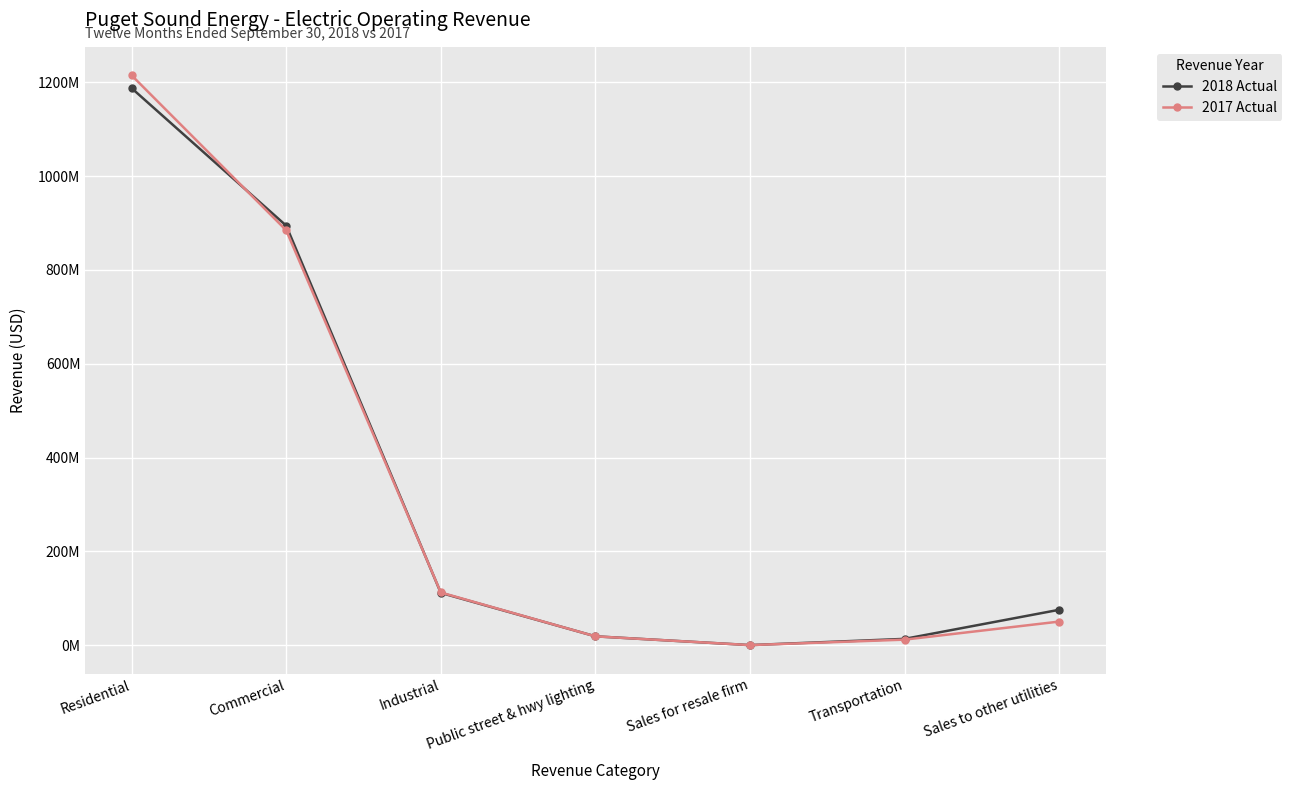

How many interior local valleys does the 2017 Actual series have?

1